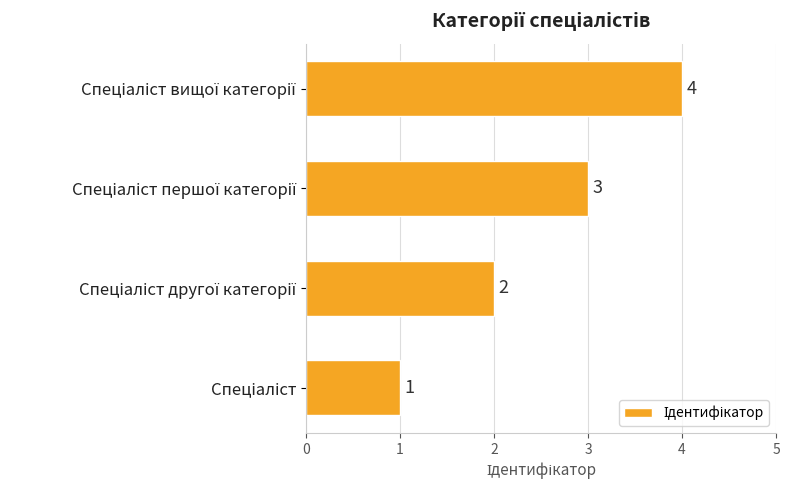

What is the difference between the maximum and minimum values?

3